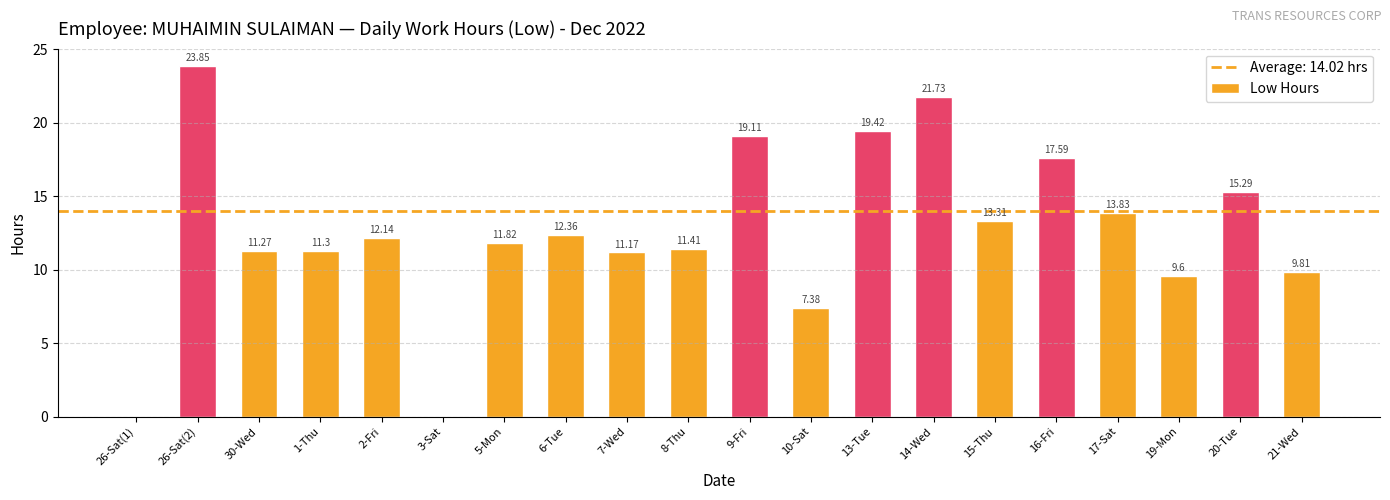

What is the sum of all values?

252.4